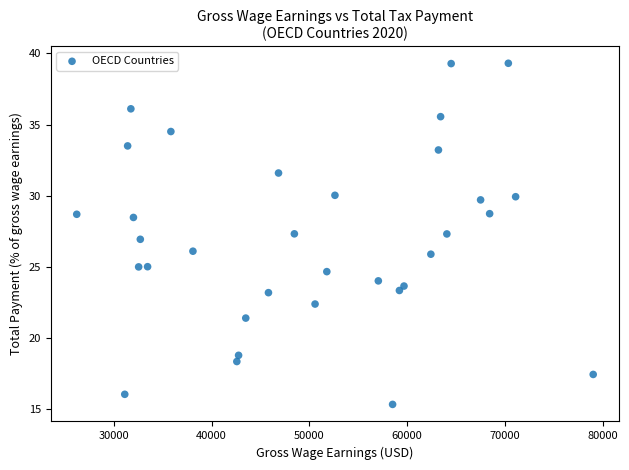

What is the range of X values (max minus min)?

52839.8